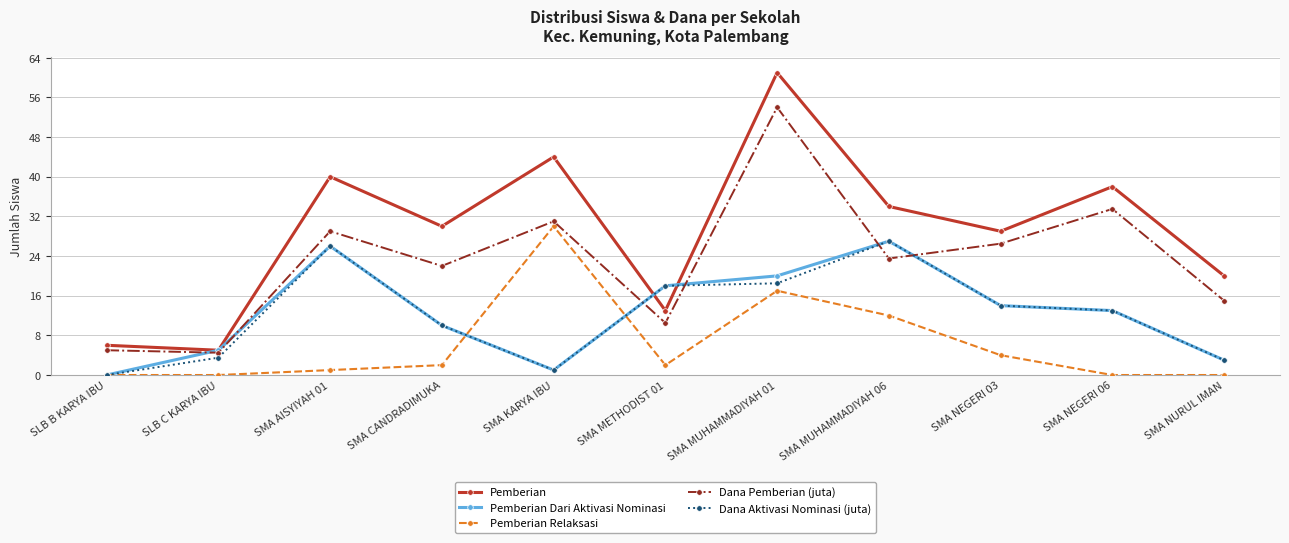

Is this an area chart (filled region under the line)?

No